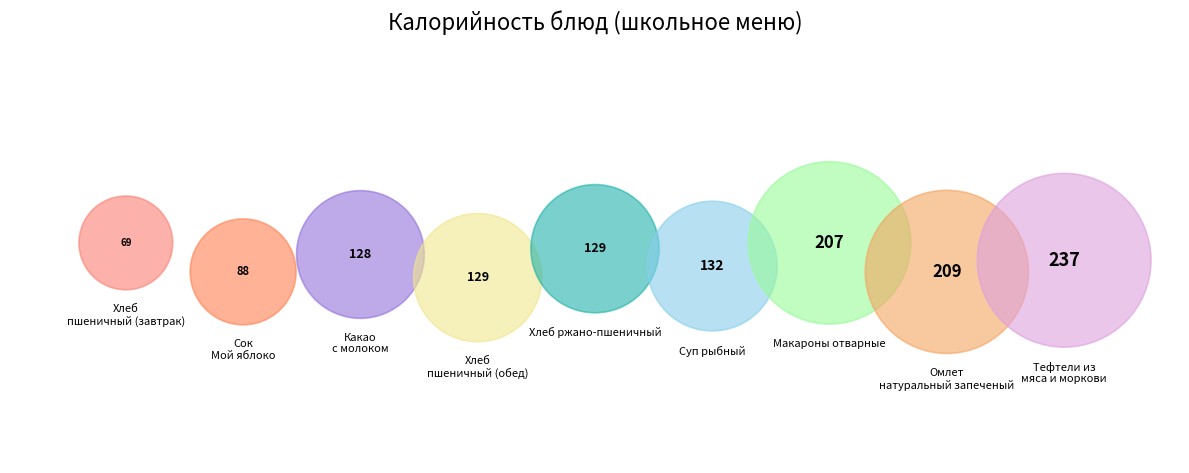

True or false: Хлеб пшеничный (обед) accounts for 1% of the total.

False